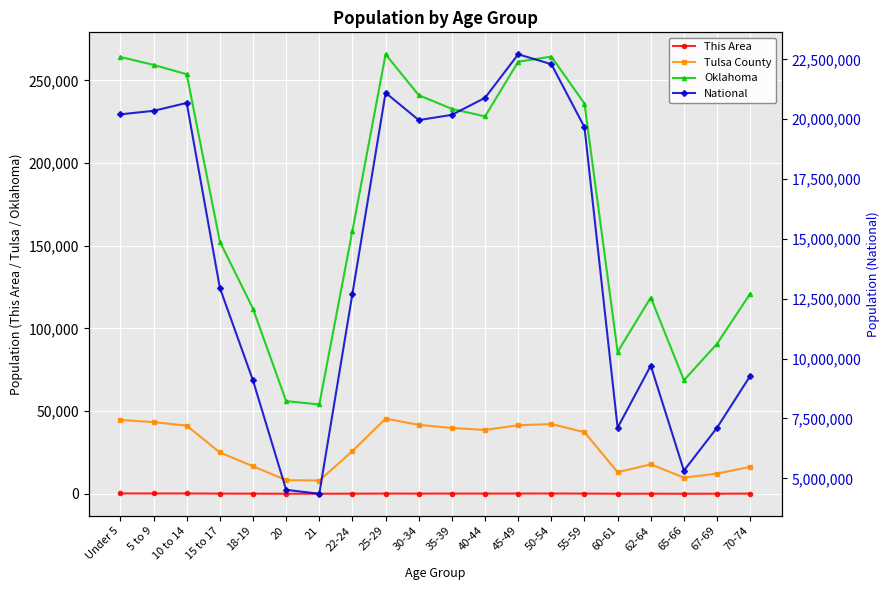

How many distinct data groups are displayed?

4